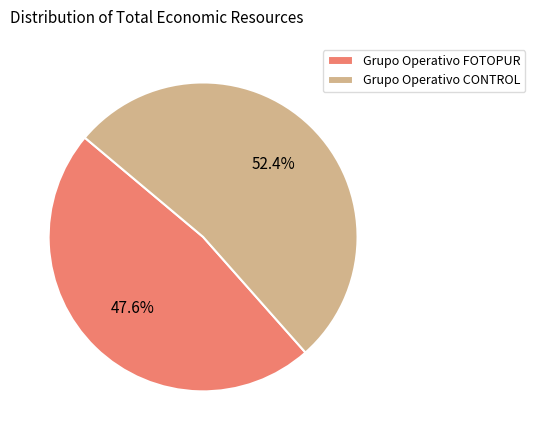

How many segments does this pie chart have?

2